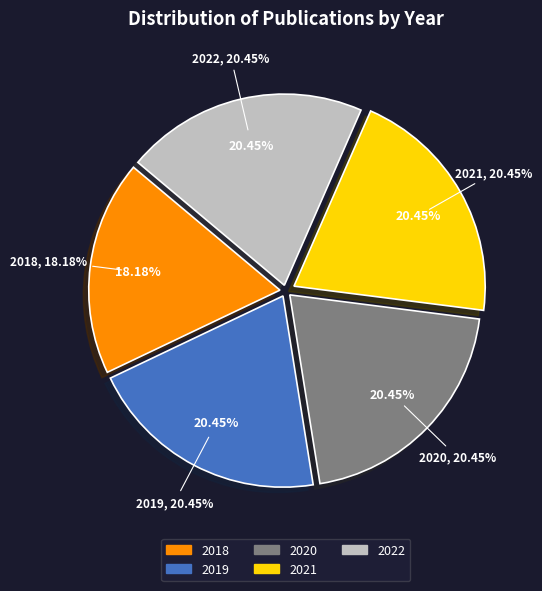

Rank the categories by value from highest to lowest.

2019, 2020, 2021, 2022, 2018